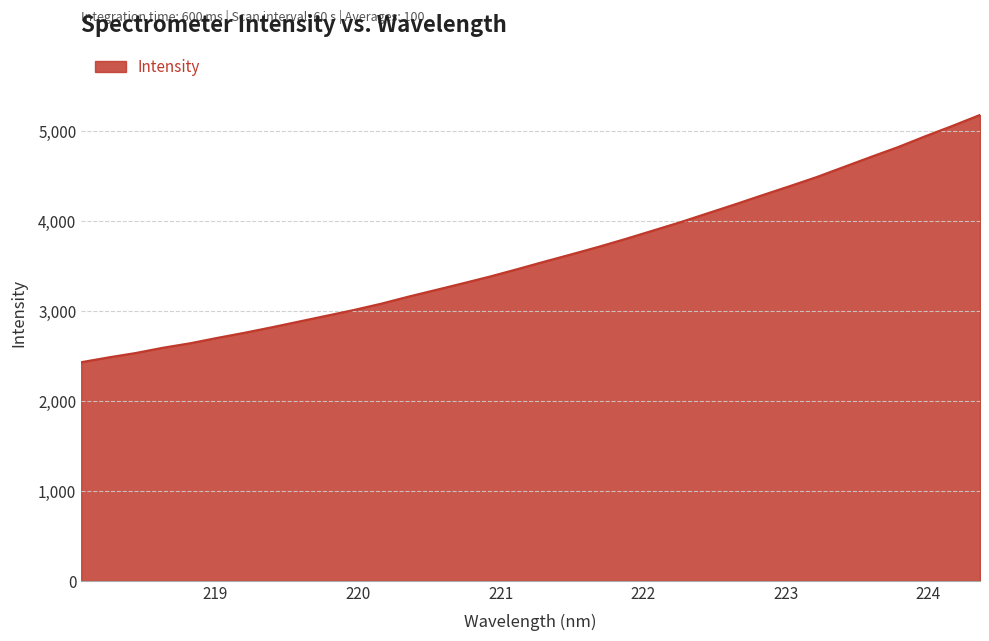

What is the smallest value displayed?

2428.7